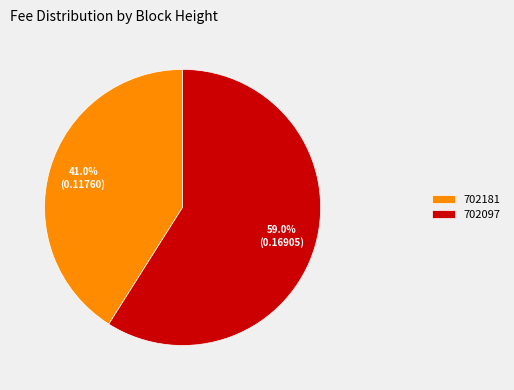

Which slice is the largest?

702097